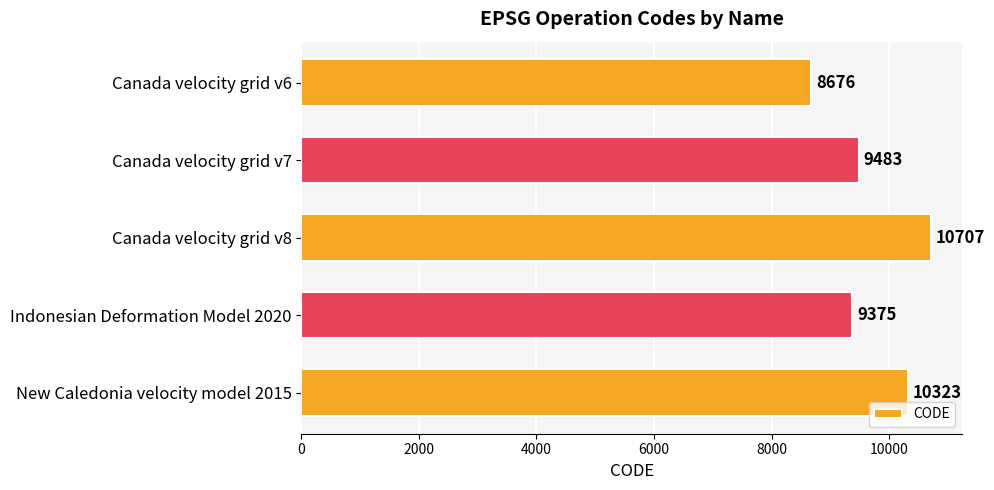

True or false: the data shows 2880 at Canada velocity grid v8.

False